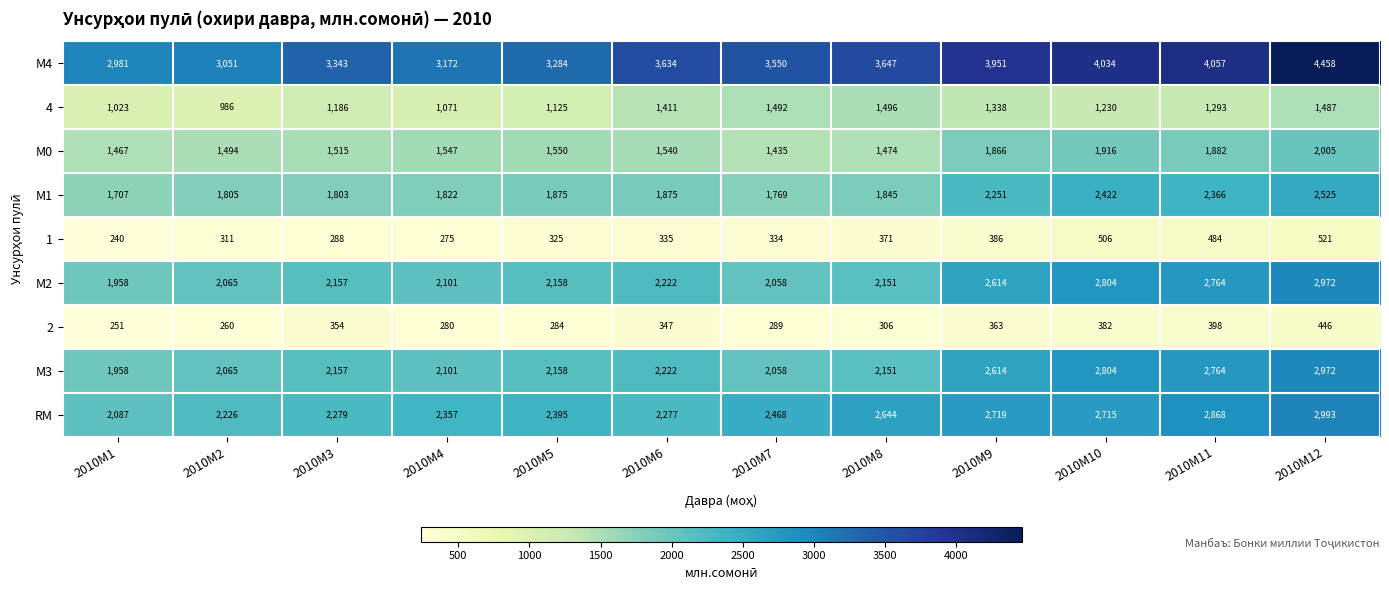

How many data points does each series have?

12